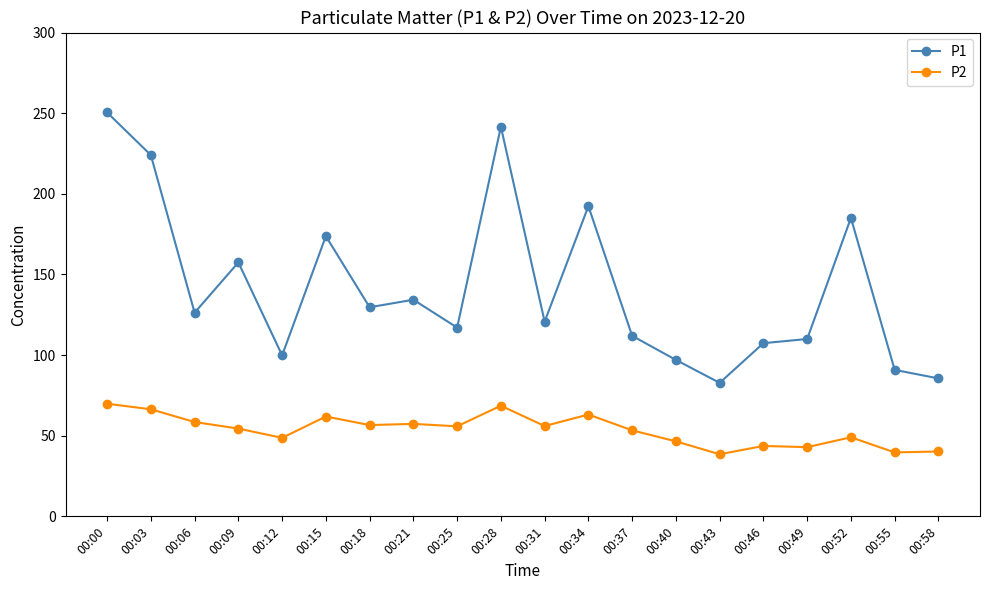

What are all the series names shown in the legend?

P1, P2